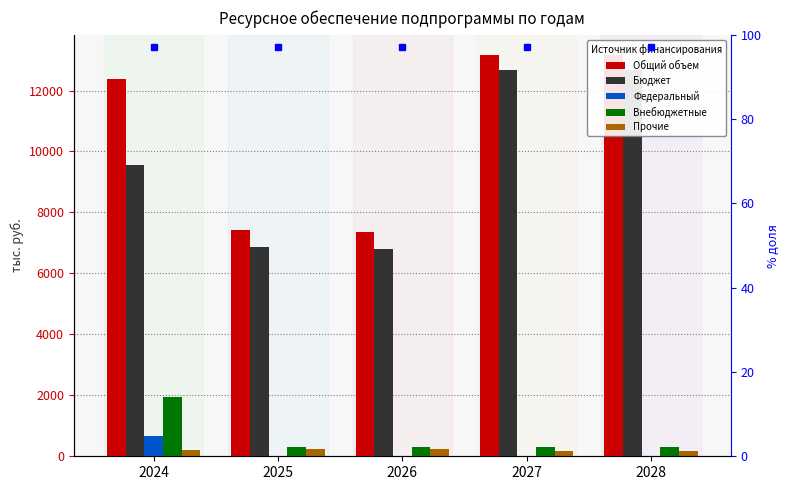

How many data points does each series have?

5